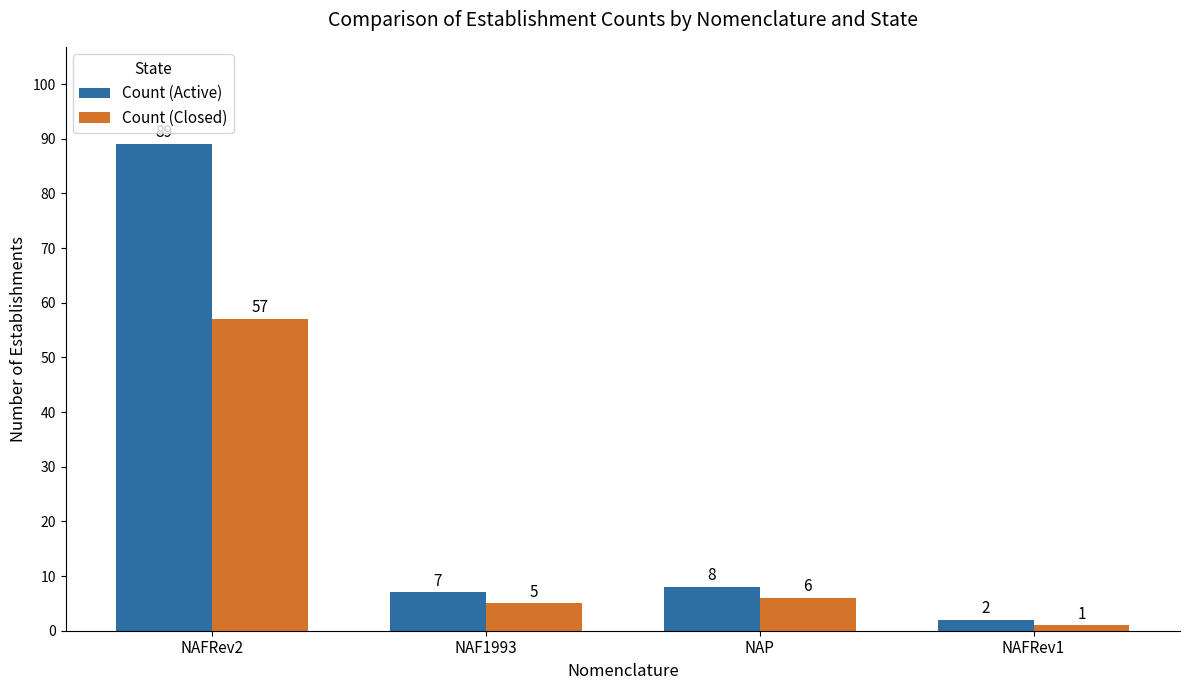

What is the sum of the Count (Active) values at NAFRev1 and NAF1993?

9